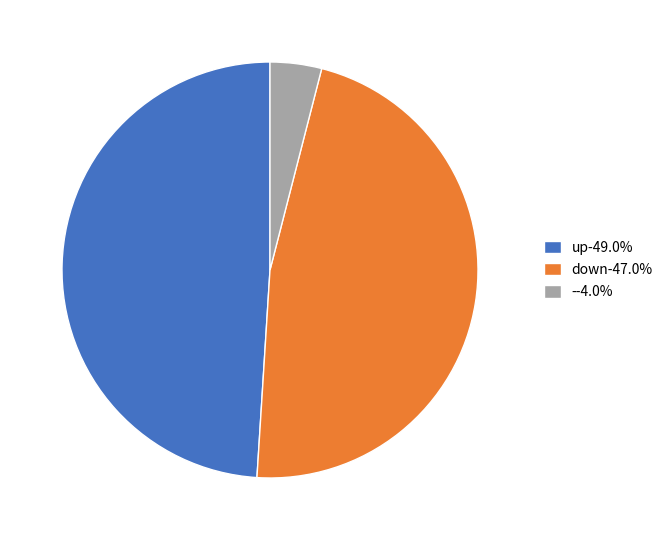

Is there a majority slice in this chart?

No